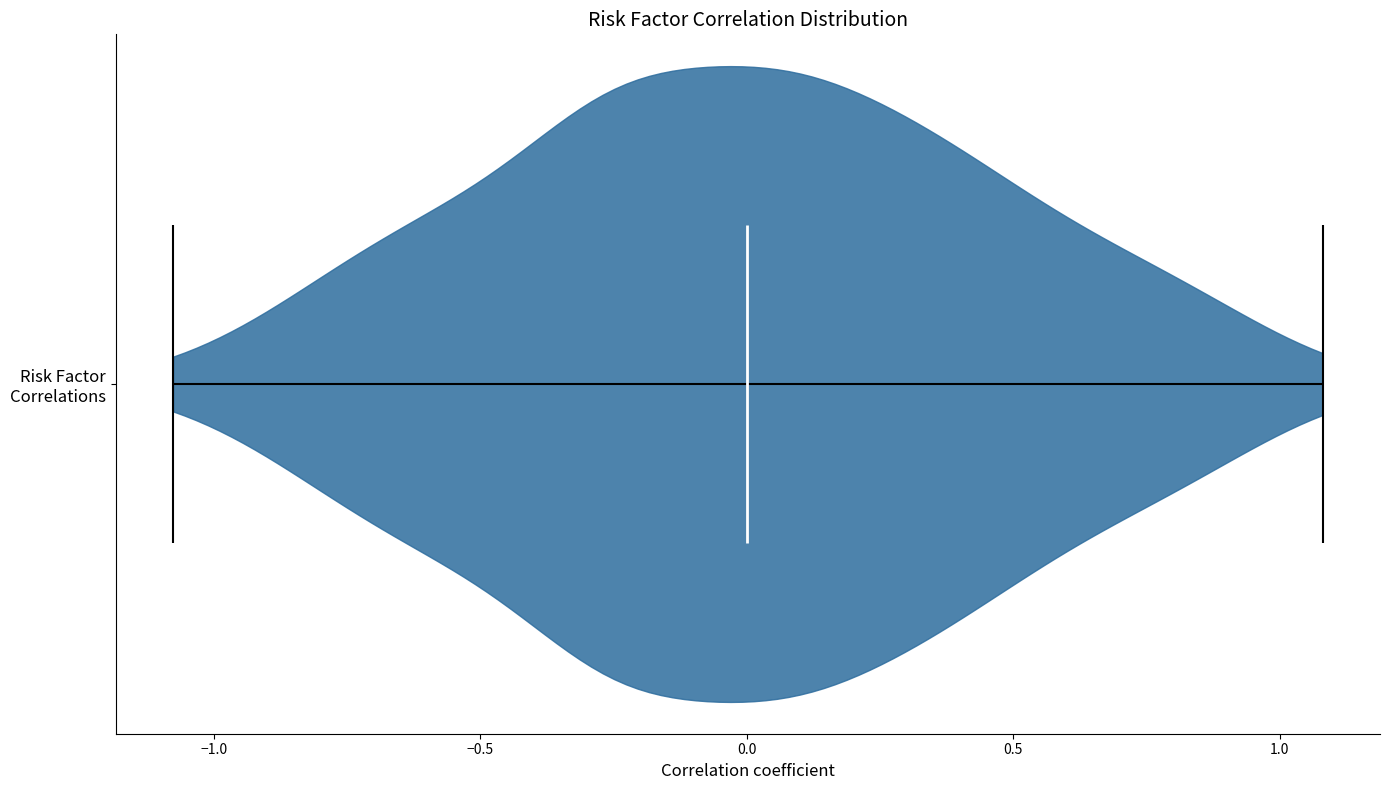

What is the highest point the violin for Risk Factor Correlations reaches on the x-axis? The values are not printed on the chart, so give them approximately, as read against the axis.

1.1